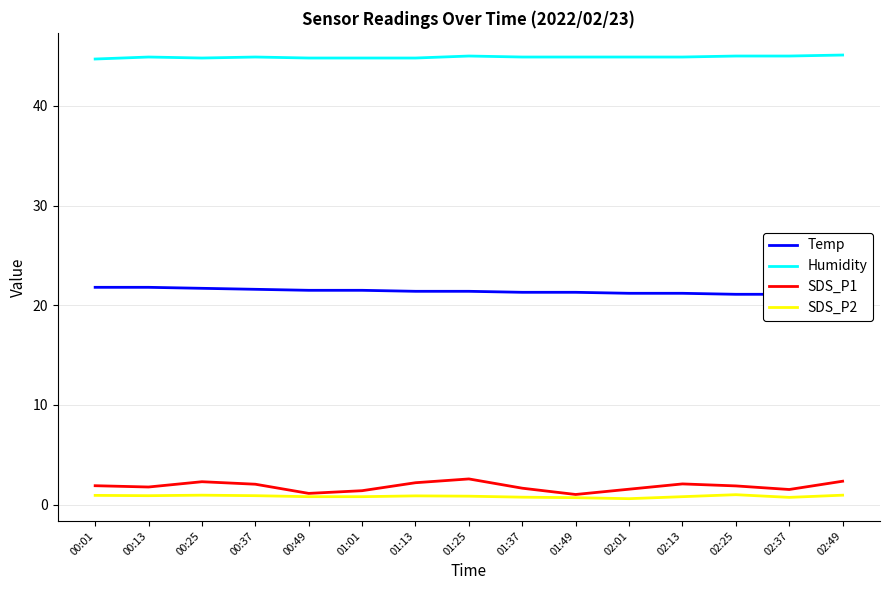

True or false: Humidity and SDS_P1 intersect in this chart.

False